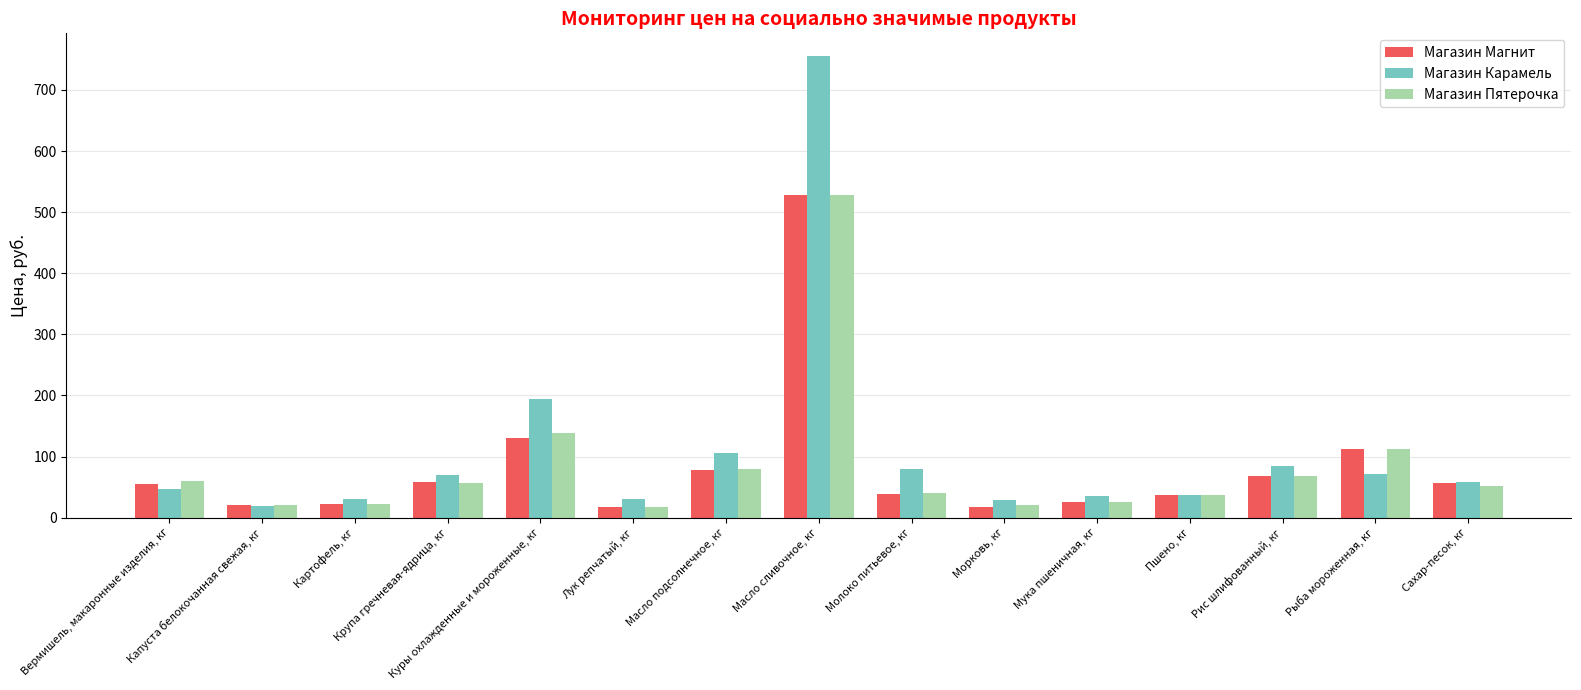

What is the label of the 2nd bar from the right?

Рыба мороженная, кг